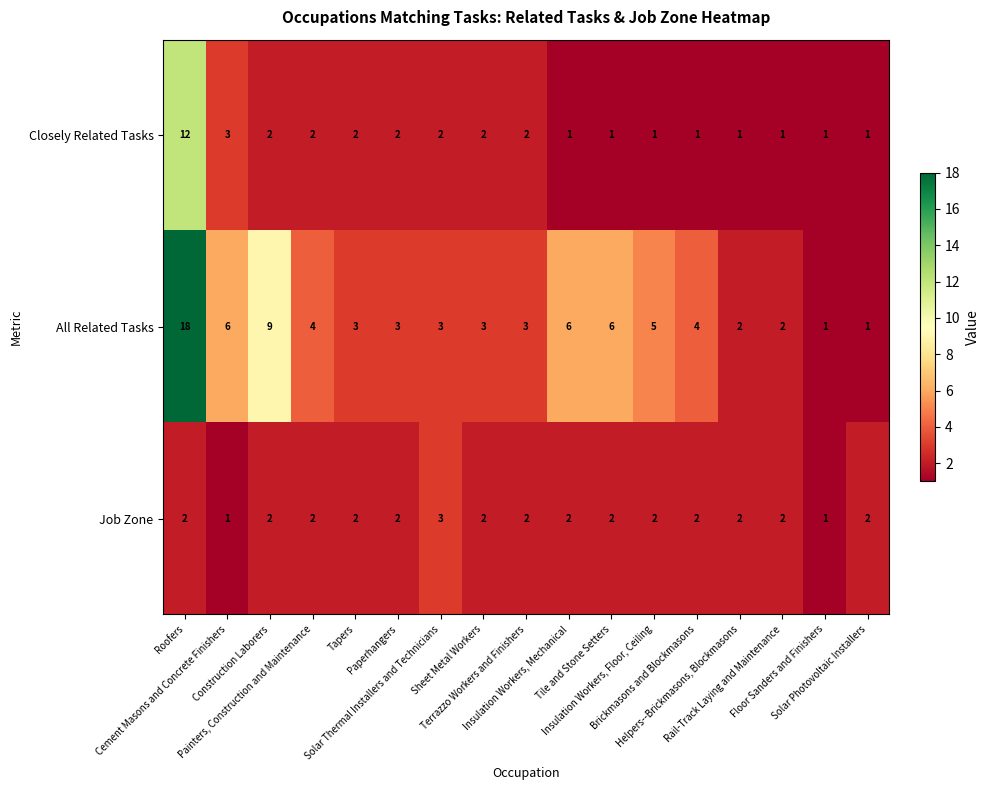

How many categories are shown in the chart?

17